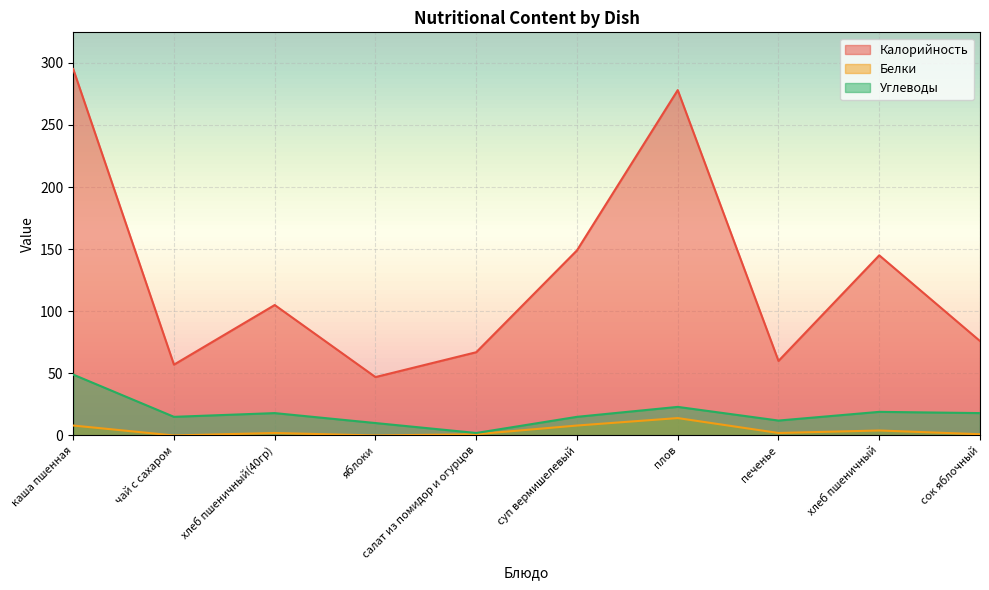

What is the total value across all series at хлеб пшеничный(40гр)?

125